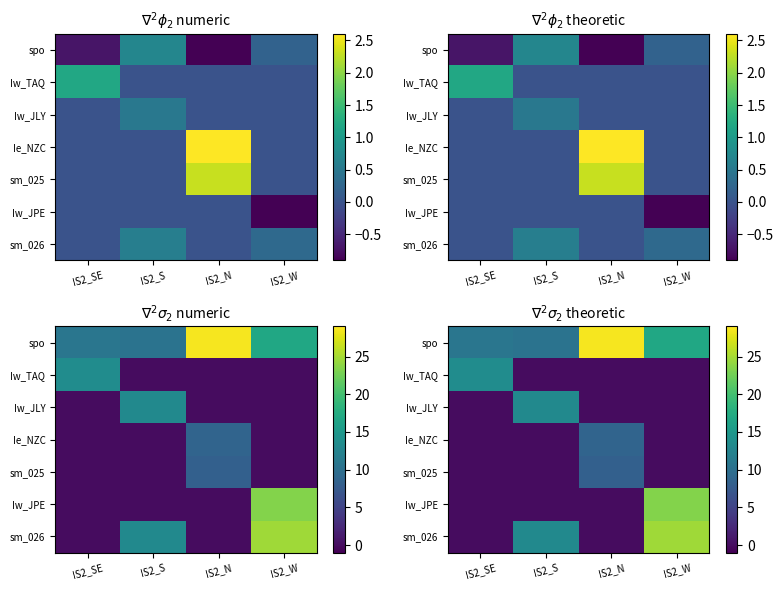

Which category has the highest value in the spo series?

IS2_N